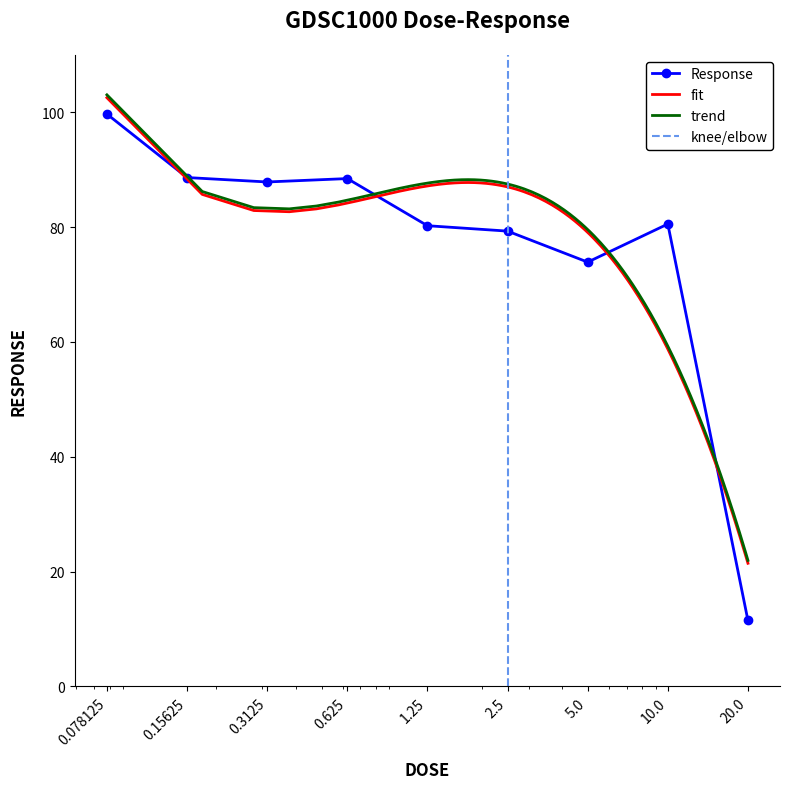

List the labels in order of value, smallest first.

20.0, 5.0, 2.5, 1.25, 10.0, 0.3125, 0.625, 0.15625, 0.078125